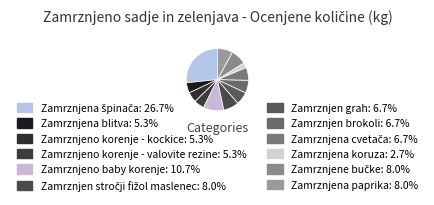

Which category has the smallest portion of the pie?

Zamrznjena koruza